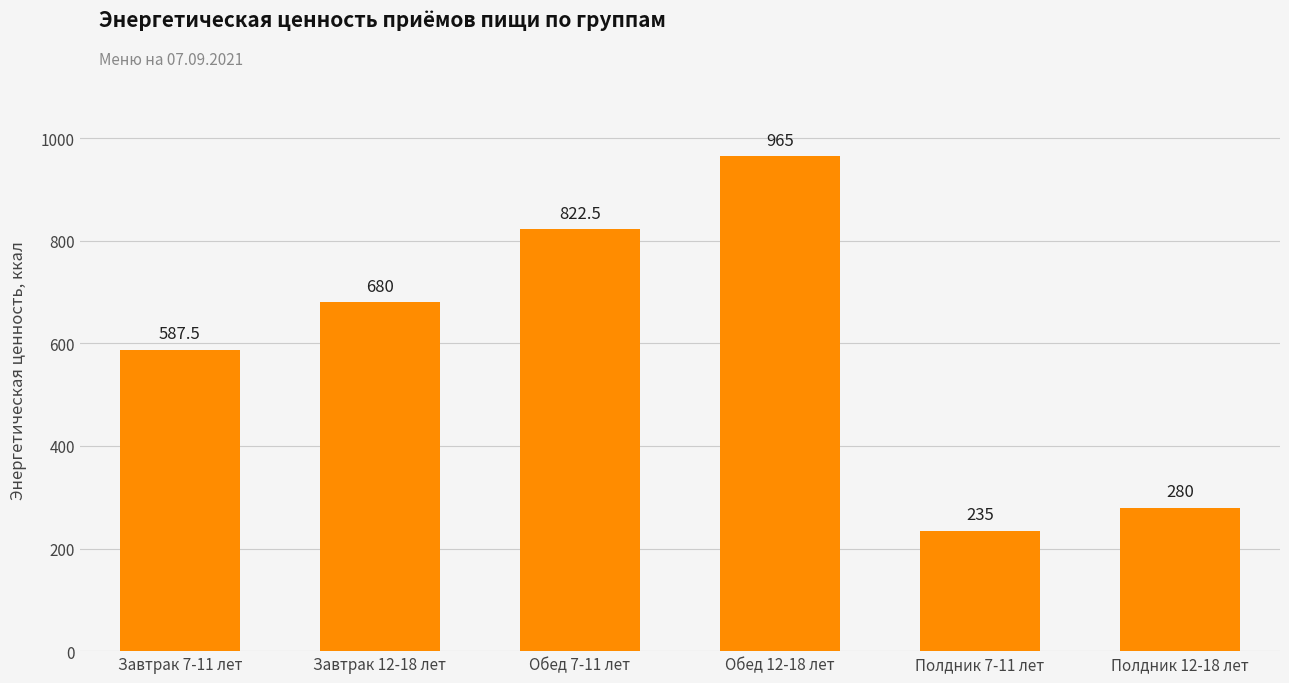

What is the value of the 1st bar from the left?

587.5